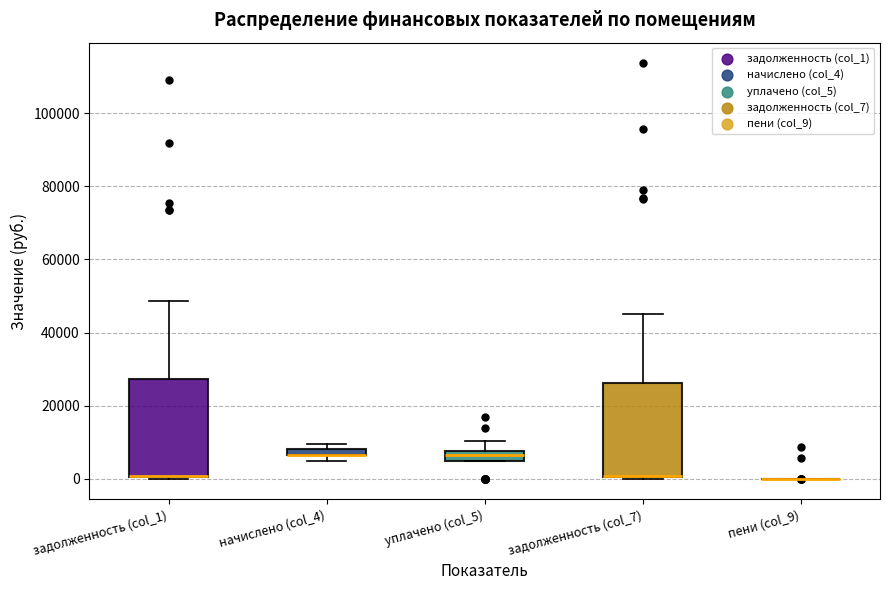

Where is the upper edge of the box for задолженность (col_7) on the y-axis? The values are not printed on the chart, so give them approximately, as read against the axis.

26000